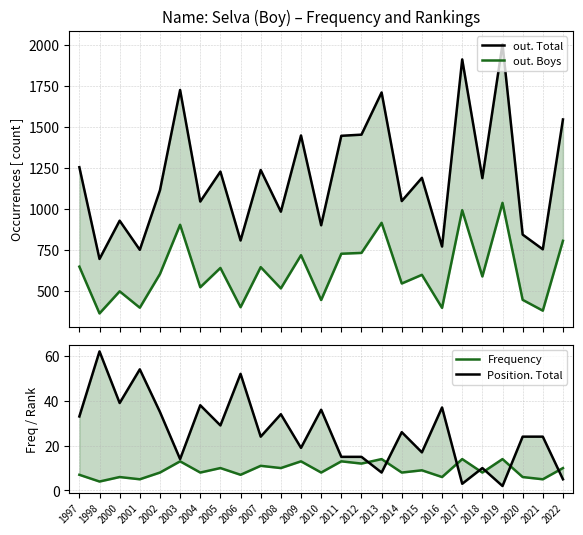

What is the difference between the out. Boys values at 2005 and 2008?

125